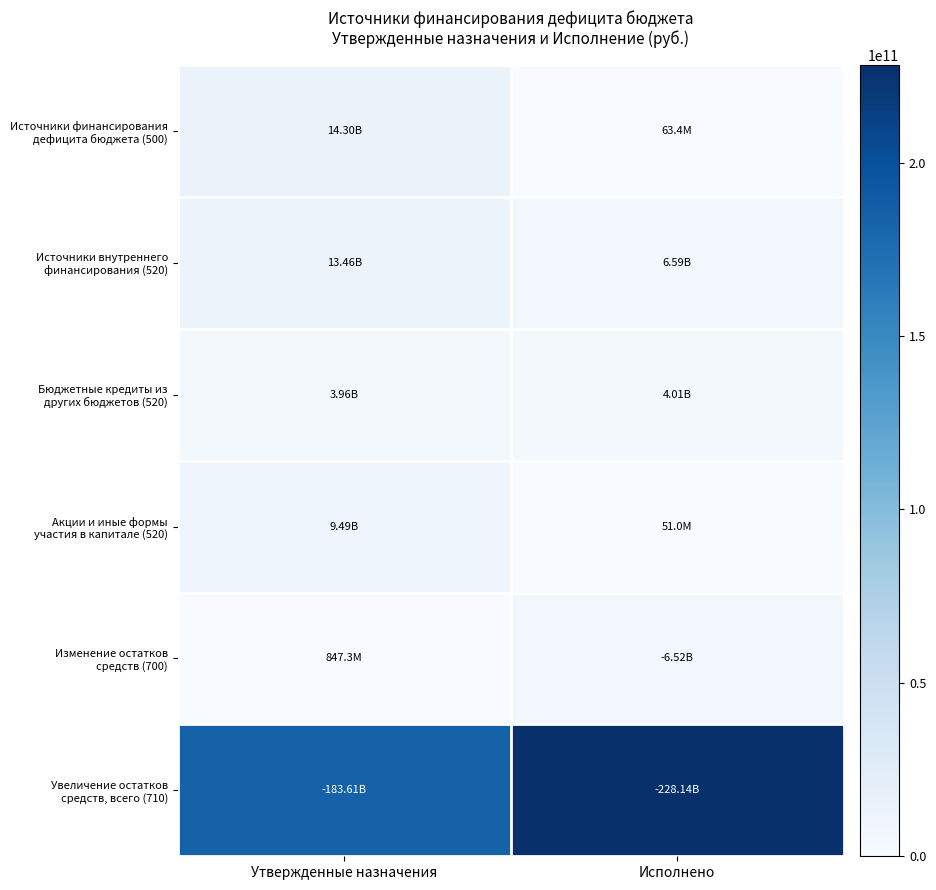

What is the difference between the highest and lowest values at Утвержденные назначения?

182762344505.0